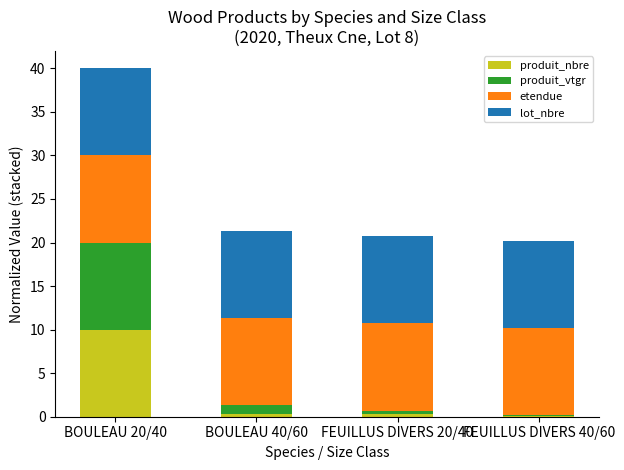

Are the bars grouped side by side (vs. stacked)?

No